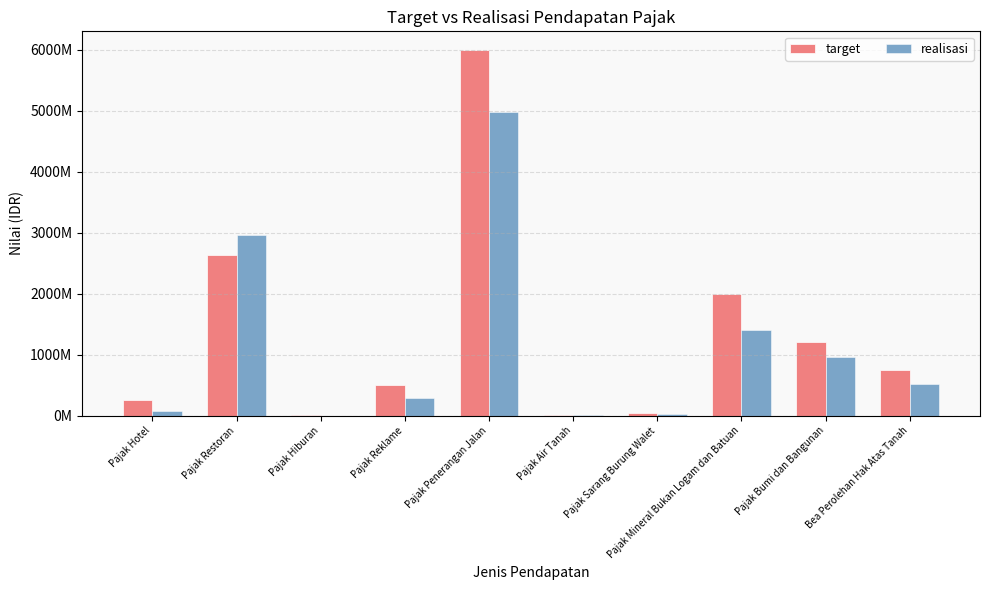

What position from the left is Pajak Air Tanah?

6